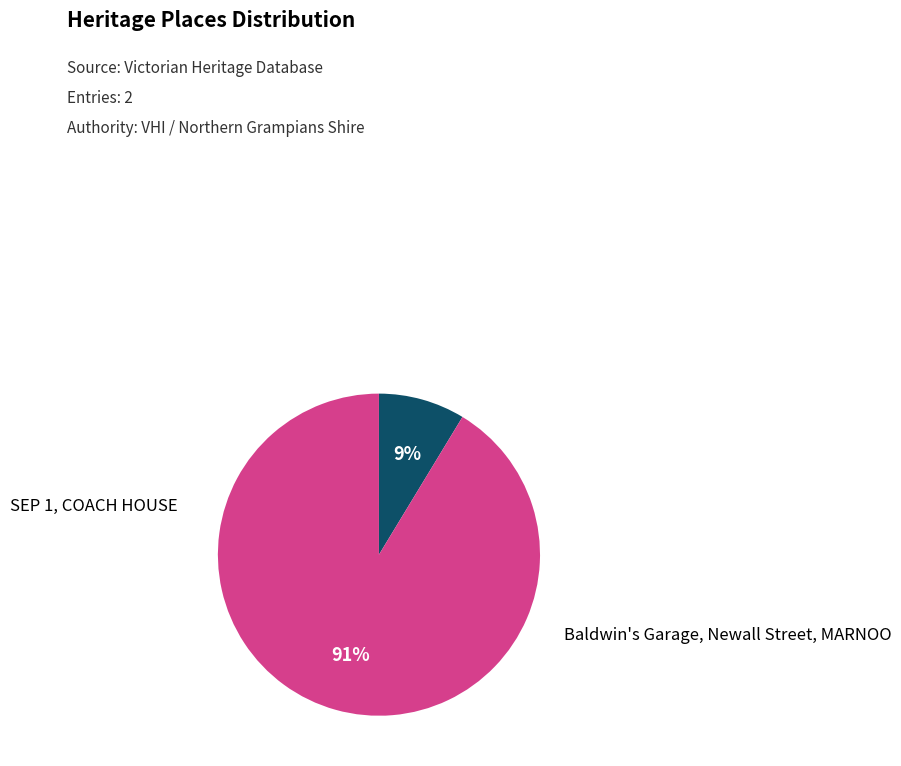

To the nearest percent, what is the average slice percentage?

50%